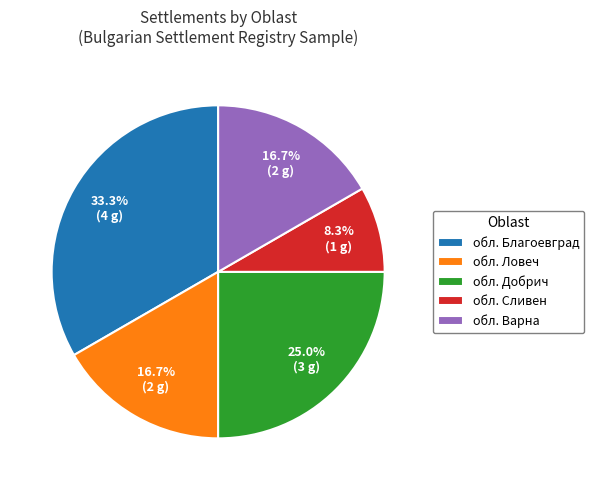

Is there a majority slice in this chart?

No